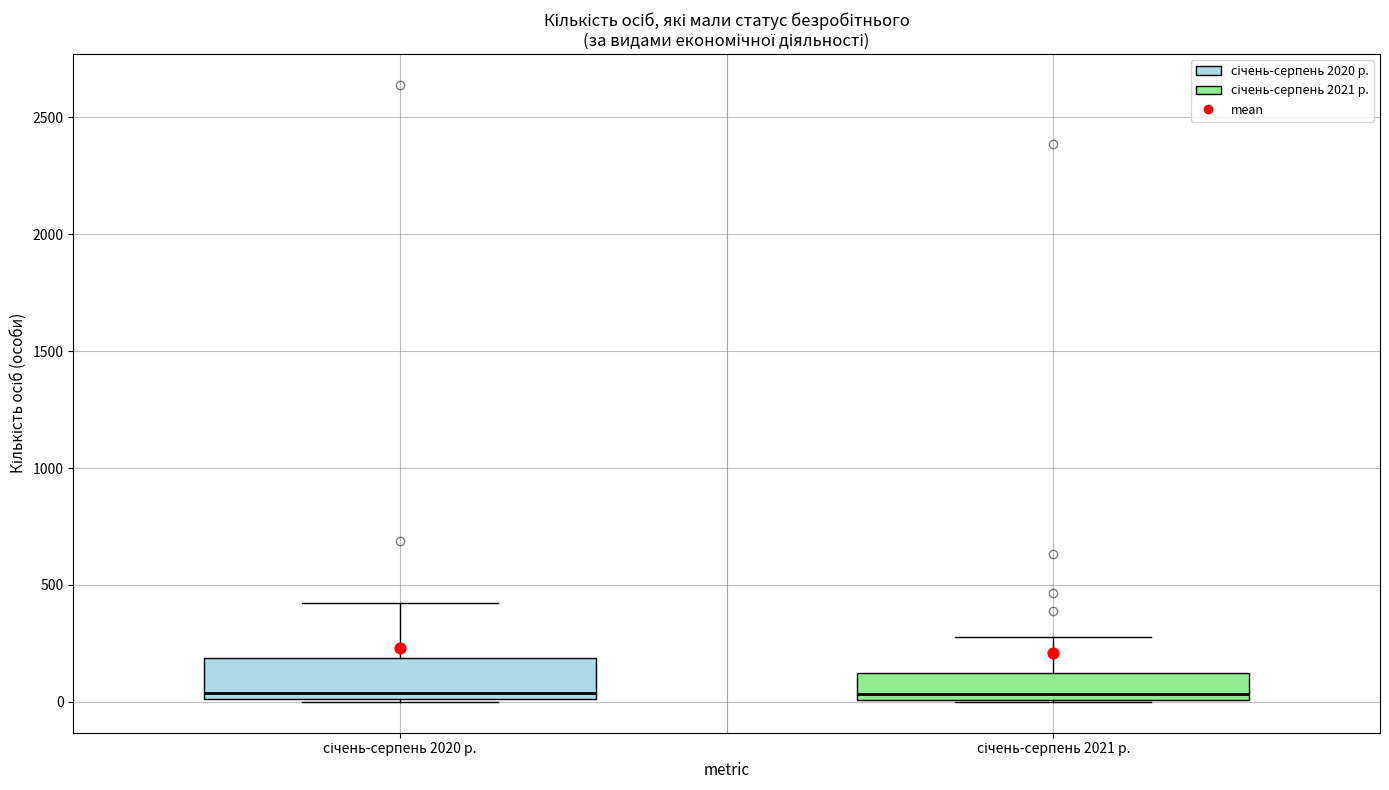

Reading left to right, read every box against the y-axis: the position of its median line, the range the box covers, and the ends of its whiskers. The values are not printed on the chart, so give them approximately, as read against the axis.

січень-серпень 2020 р.: median 50, box 0 to 200, whiskers 0 to 400
січень-серпень 2021 р.: median 50, box 0 to 100, whiskers 0 to 300